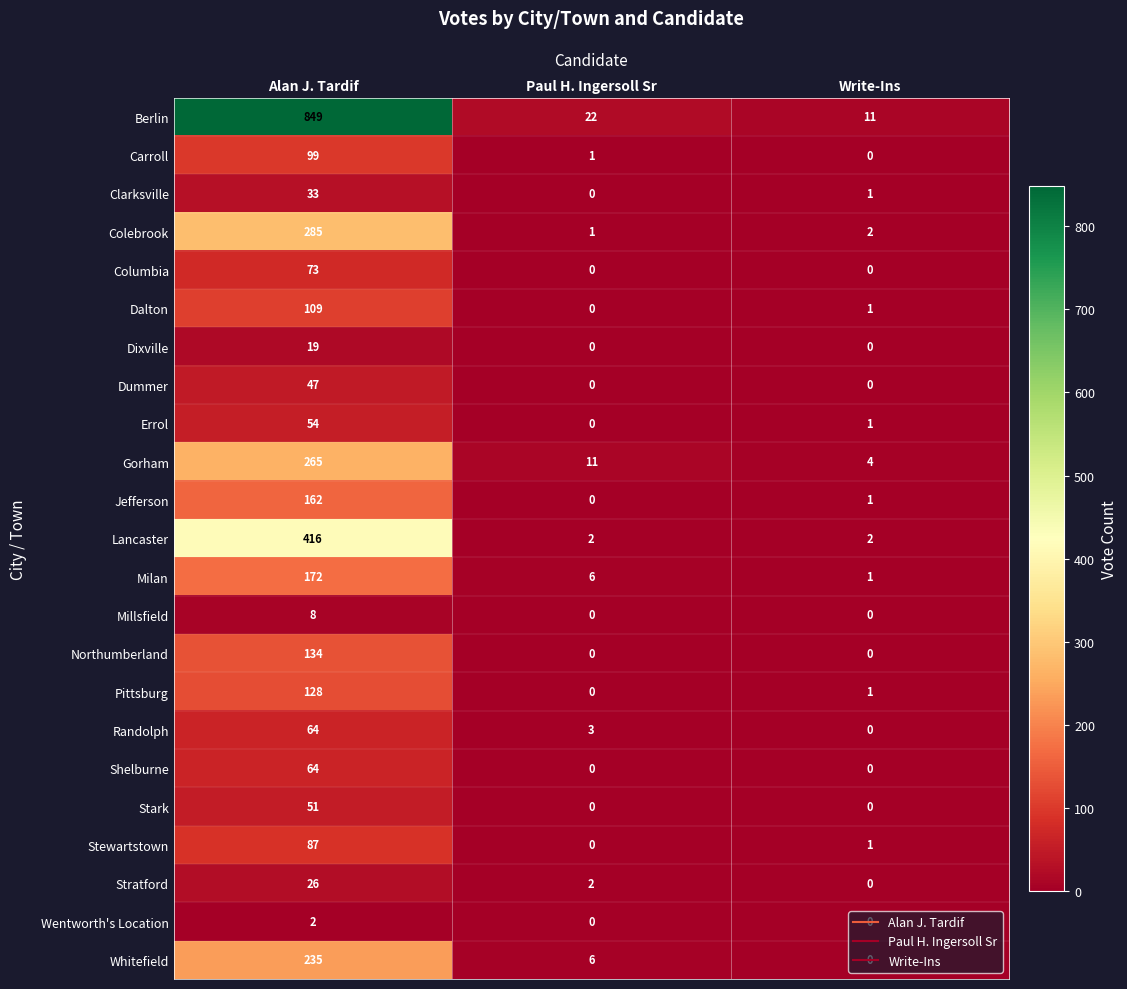

Count the Columbia values in the range 0 to 73.

3